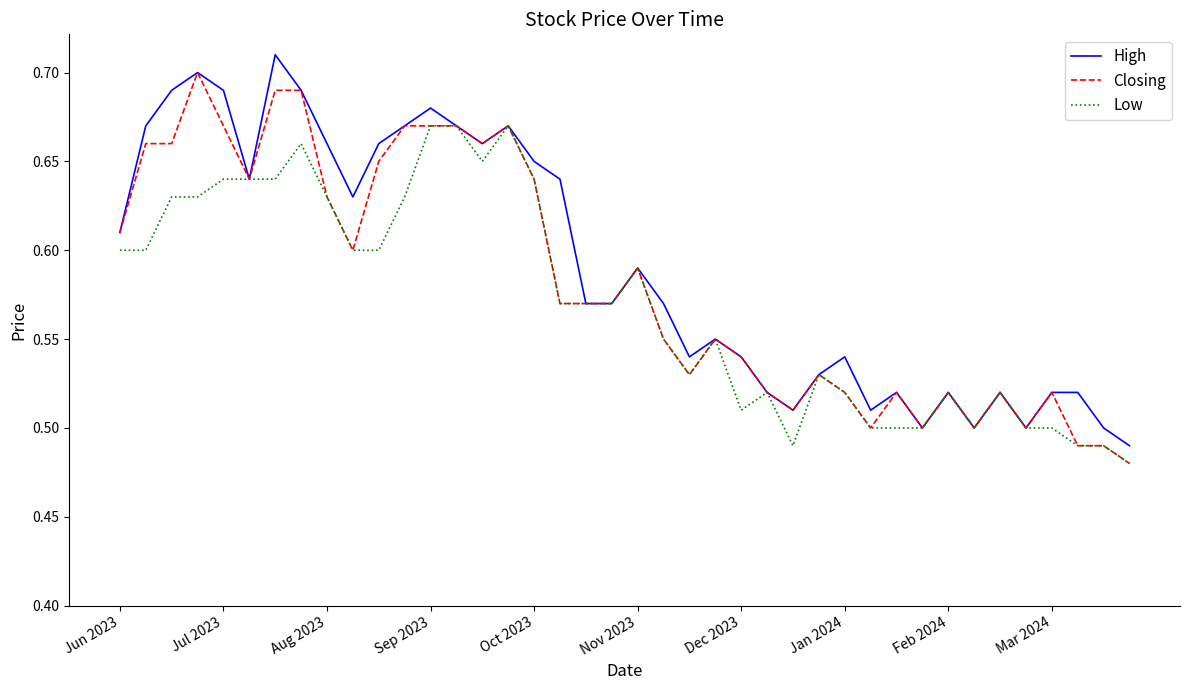

What are all the series names shown in the legend?

High, Closing, Low